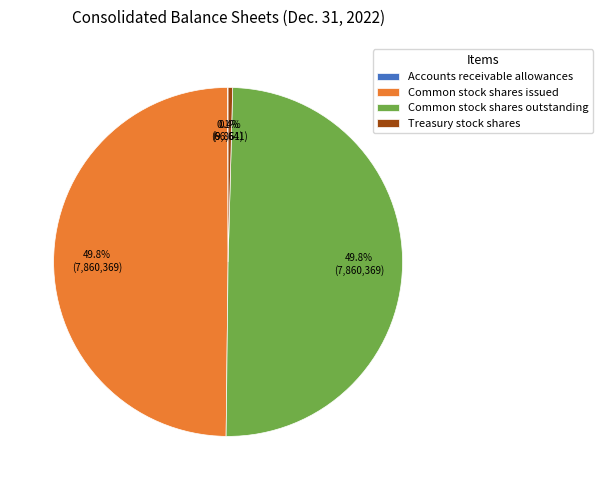

Does Treasury stock shares account for over 50% of the chart?

No